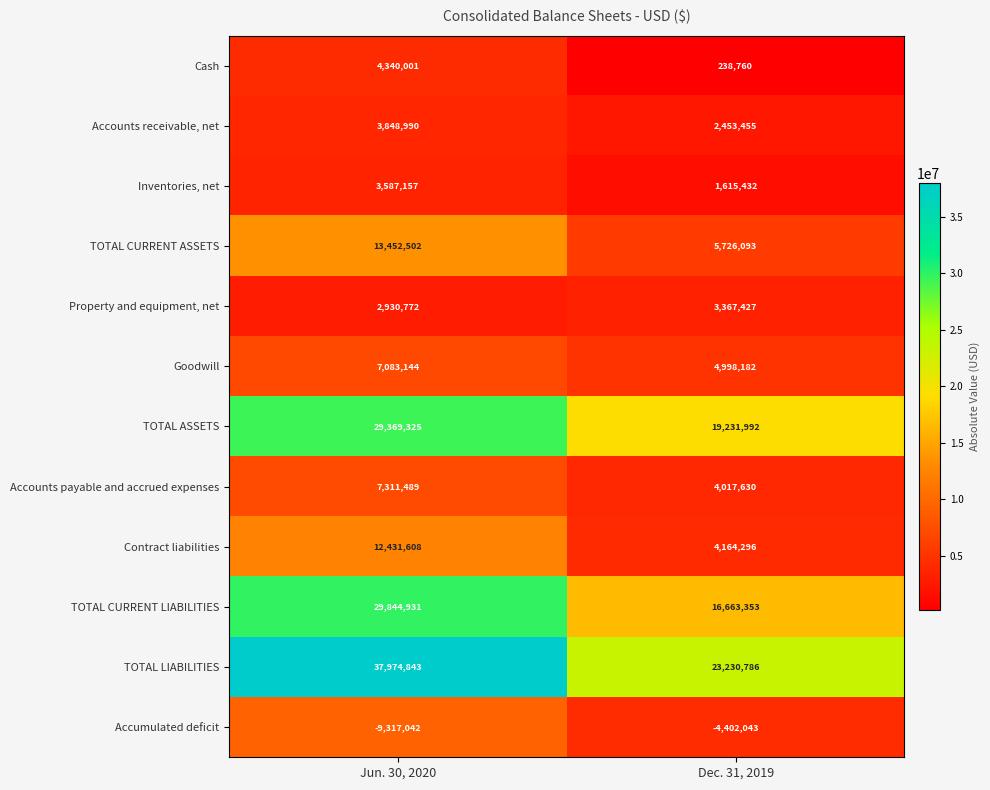

At which category does the chart reach its minimum across all series?

Jun. 30, 2020